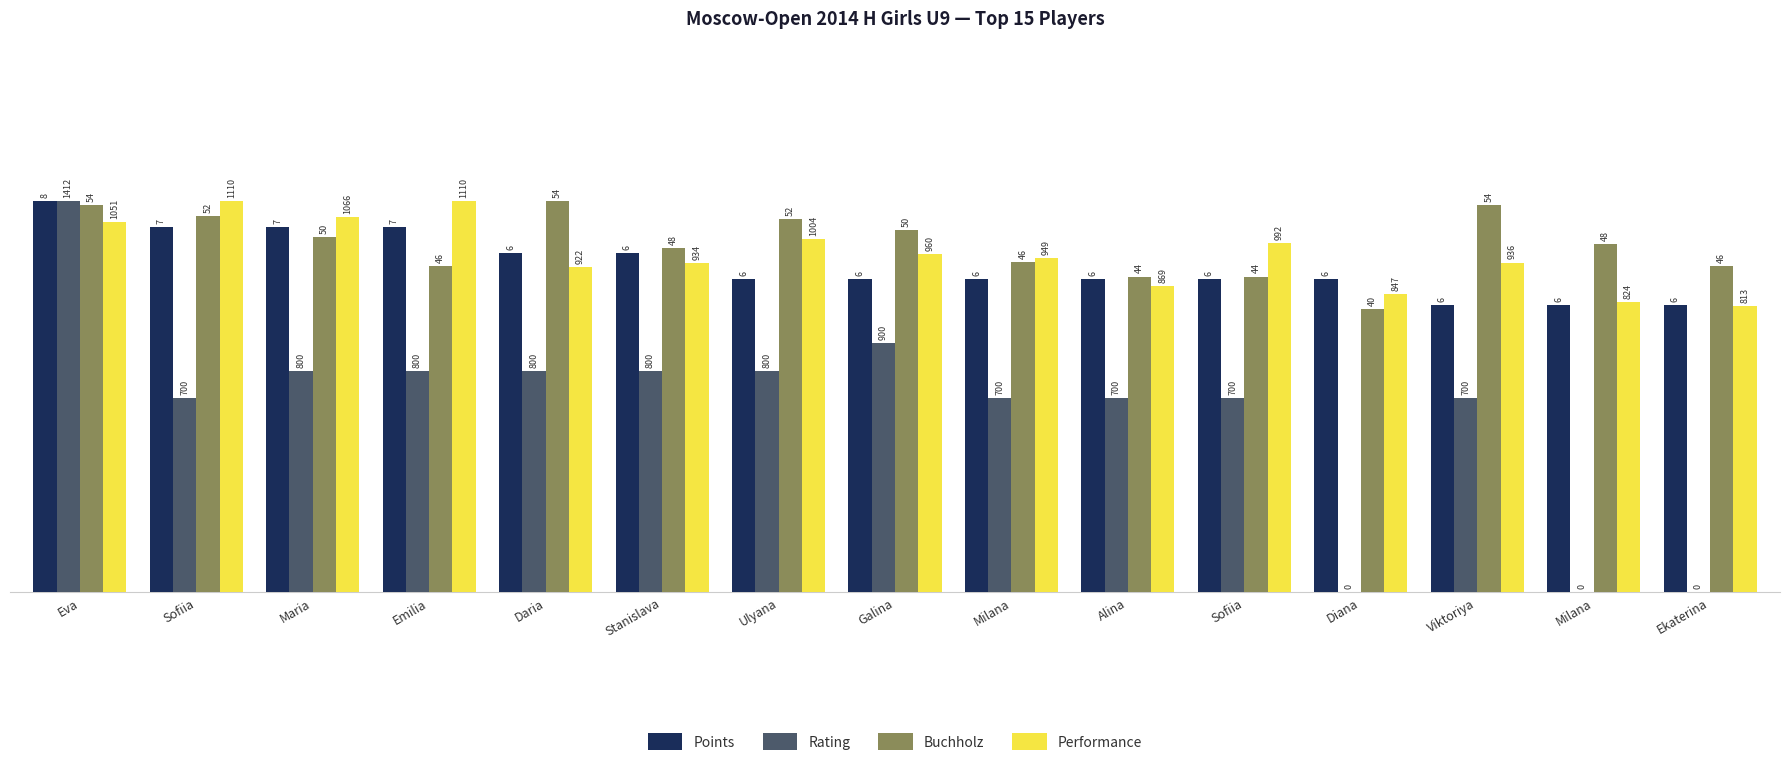

What are all the series names shown in the legend?

Points, Rating, Buchholz, Performance